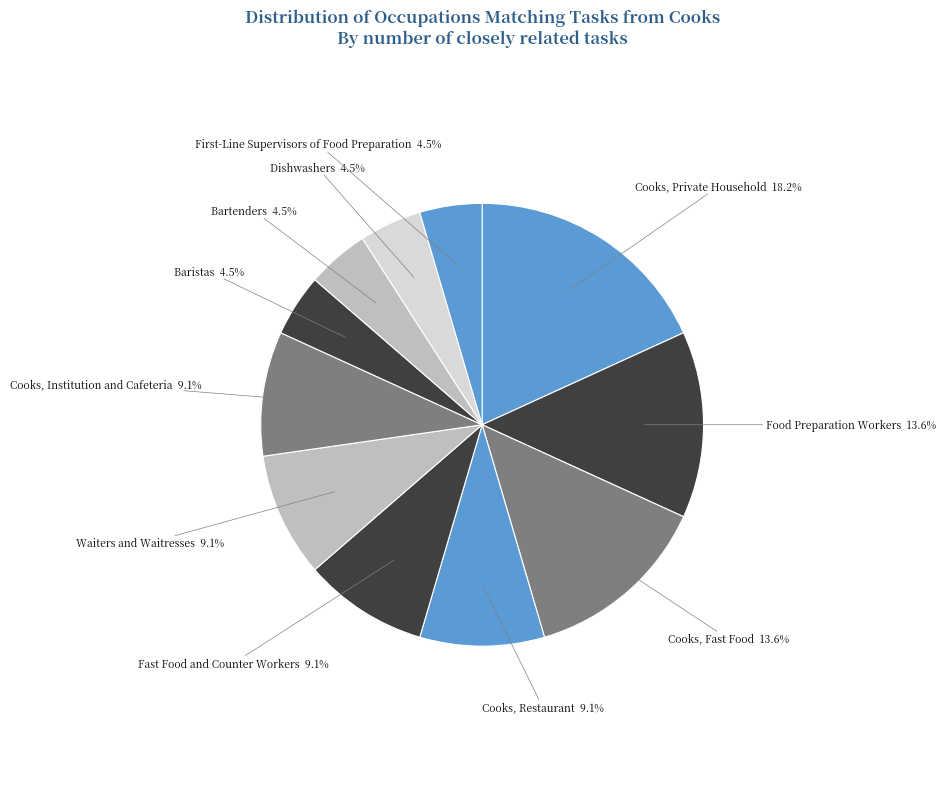

Does any single category account for the majority?

No